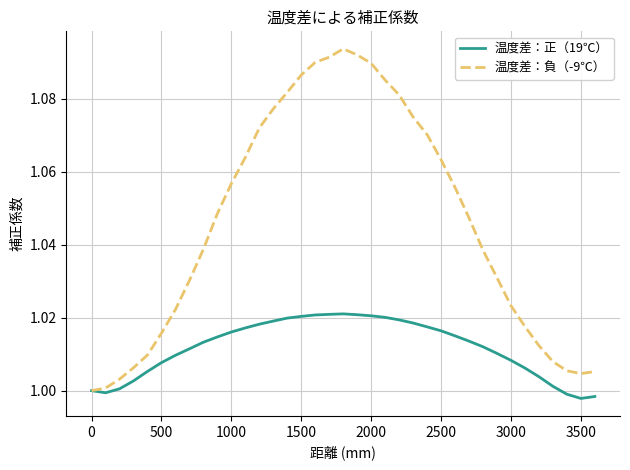

Which series has the largest range (max minus min)?

温度差：負（-9℃）